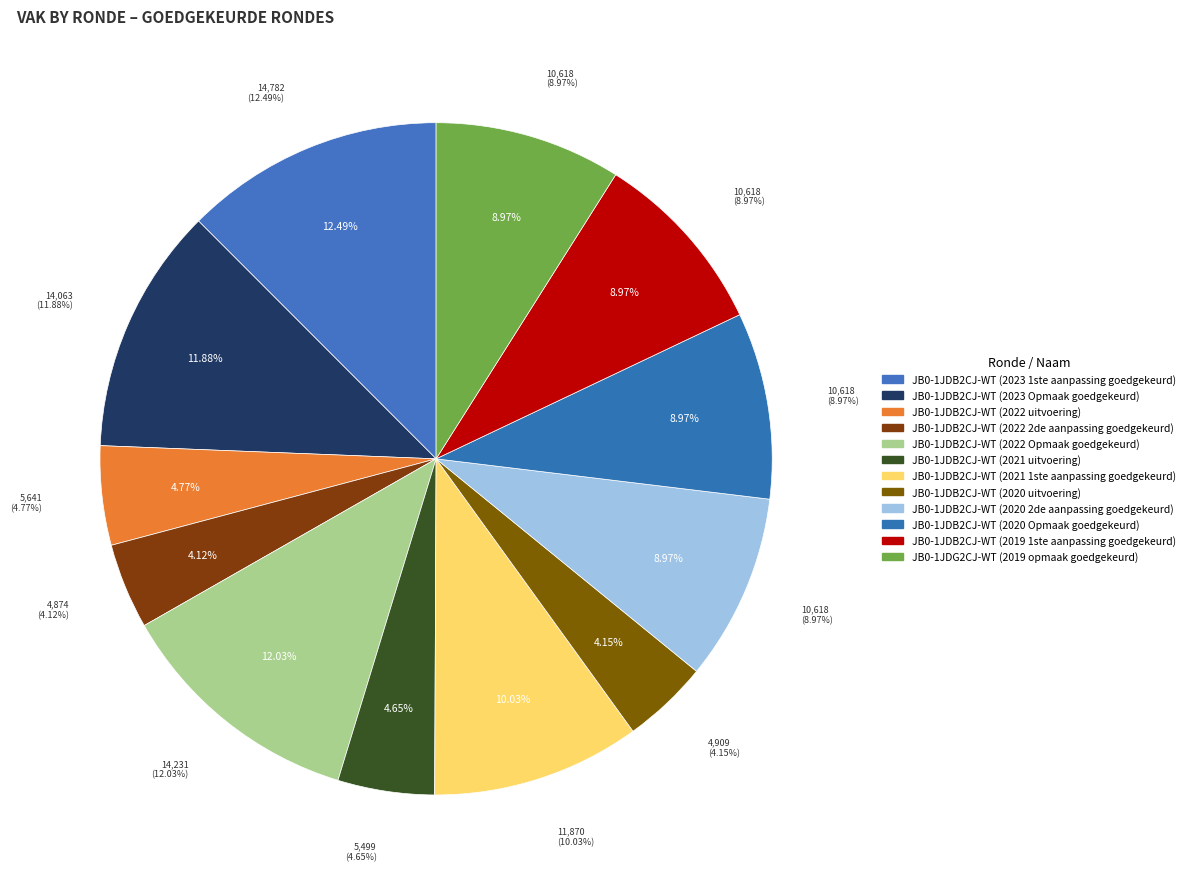

To the nearest percent, what is the difference between the JB0-1JDB2CJ-WT (2023 Opmaak goedgekeurd) and JB0-1JDB2CJ-WT (2022 uitvoering) slice percentages?

7%